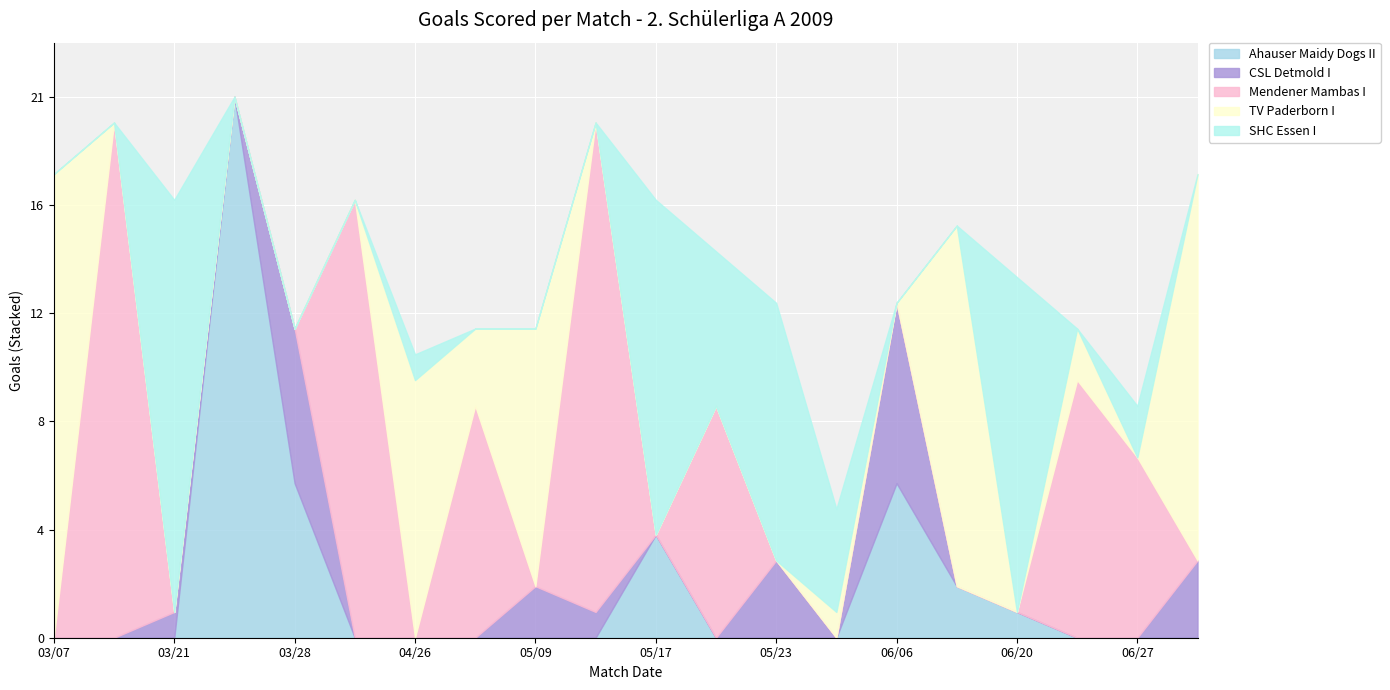

At how many categories does at least one series exceed 3?

20